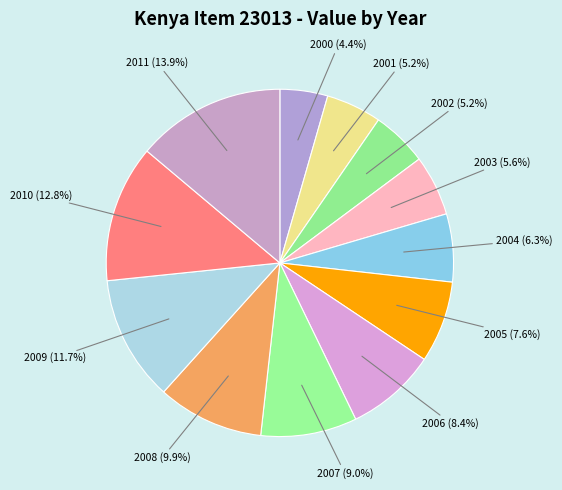

True or false: 2007 accounts for 23% of the total.

False